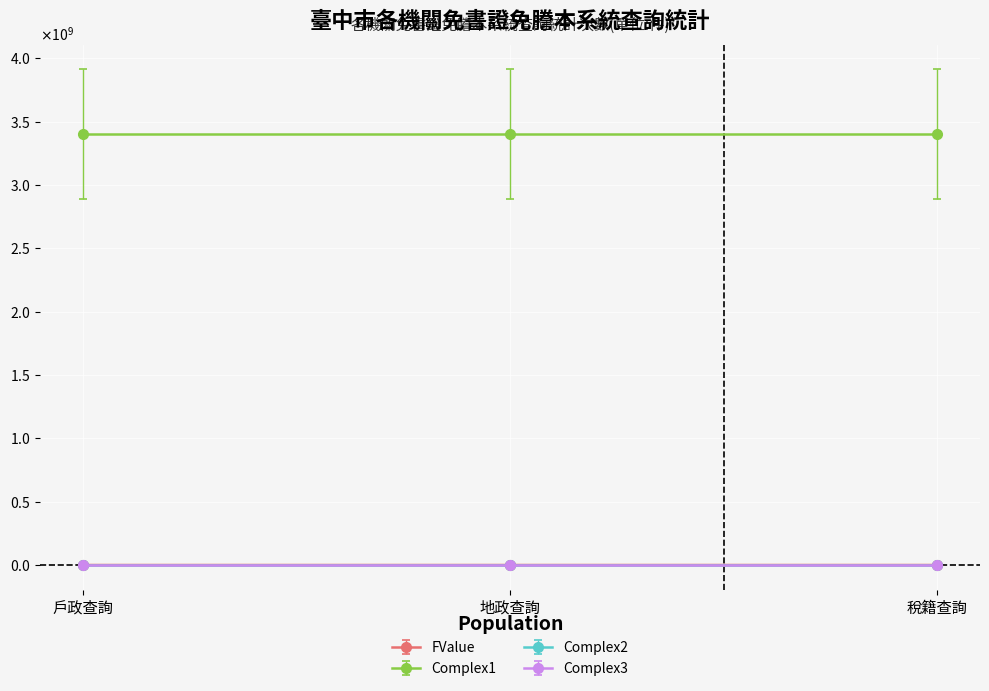

Does the chart have visible grid lines?

Yes